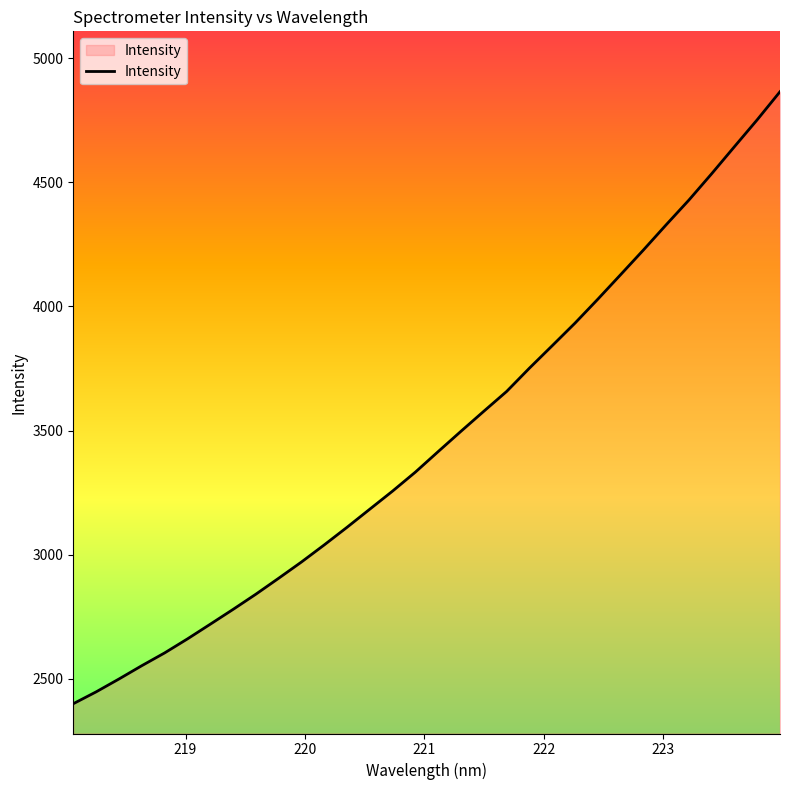

What is the difference between the maximum and minimum values?

2465.3